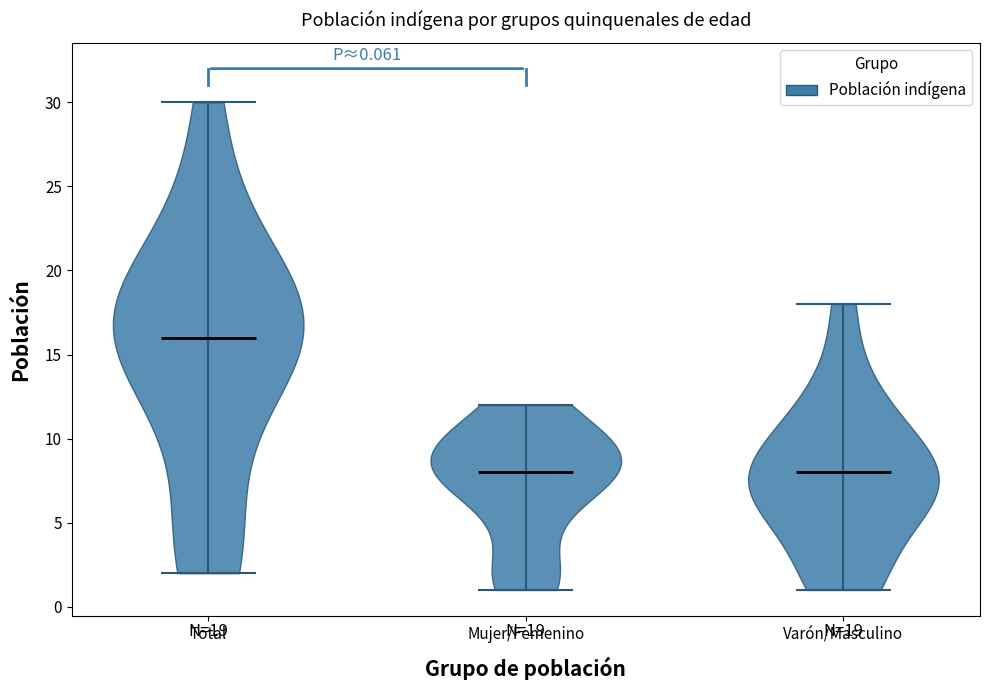

Which violin has the highest median line?

Total